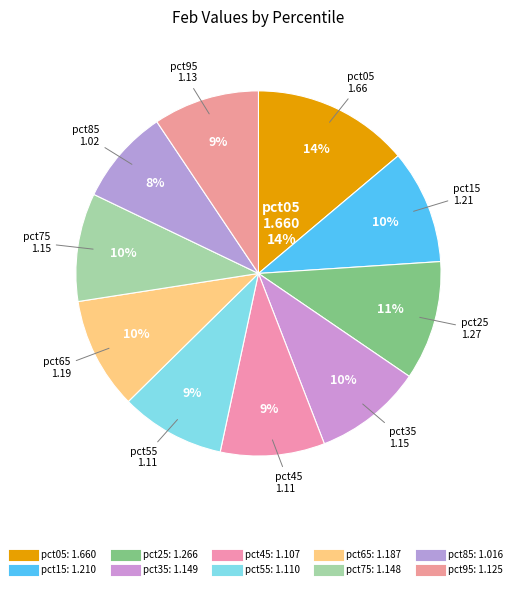

To the nearest percent, what portion does pct05 represent?

14%